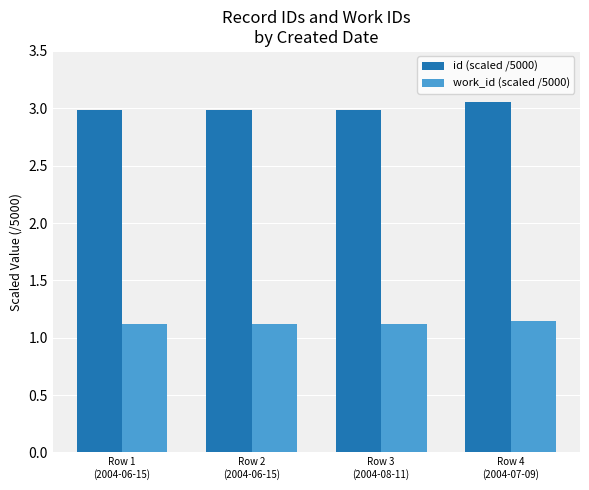

At which label does work_id (scaled /5000) reach its peak?

Row 4
(2004-07-09)